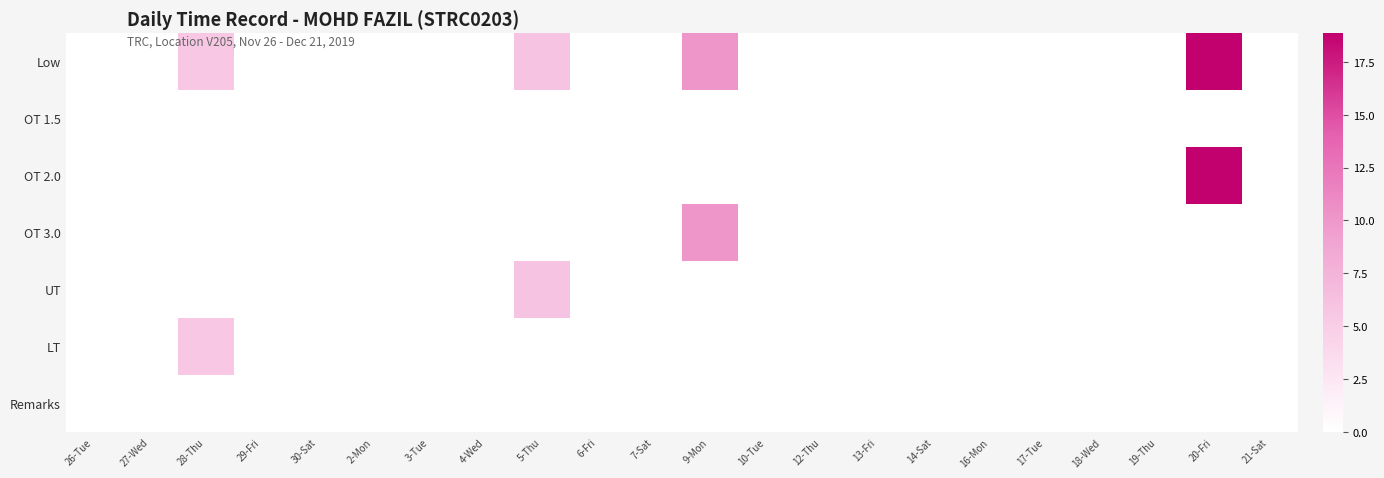

Which series has the largest total across all categories?

Low